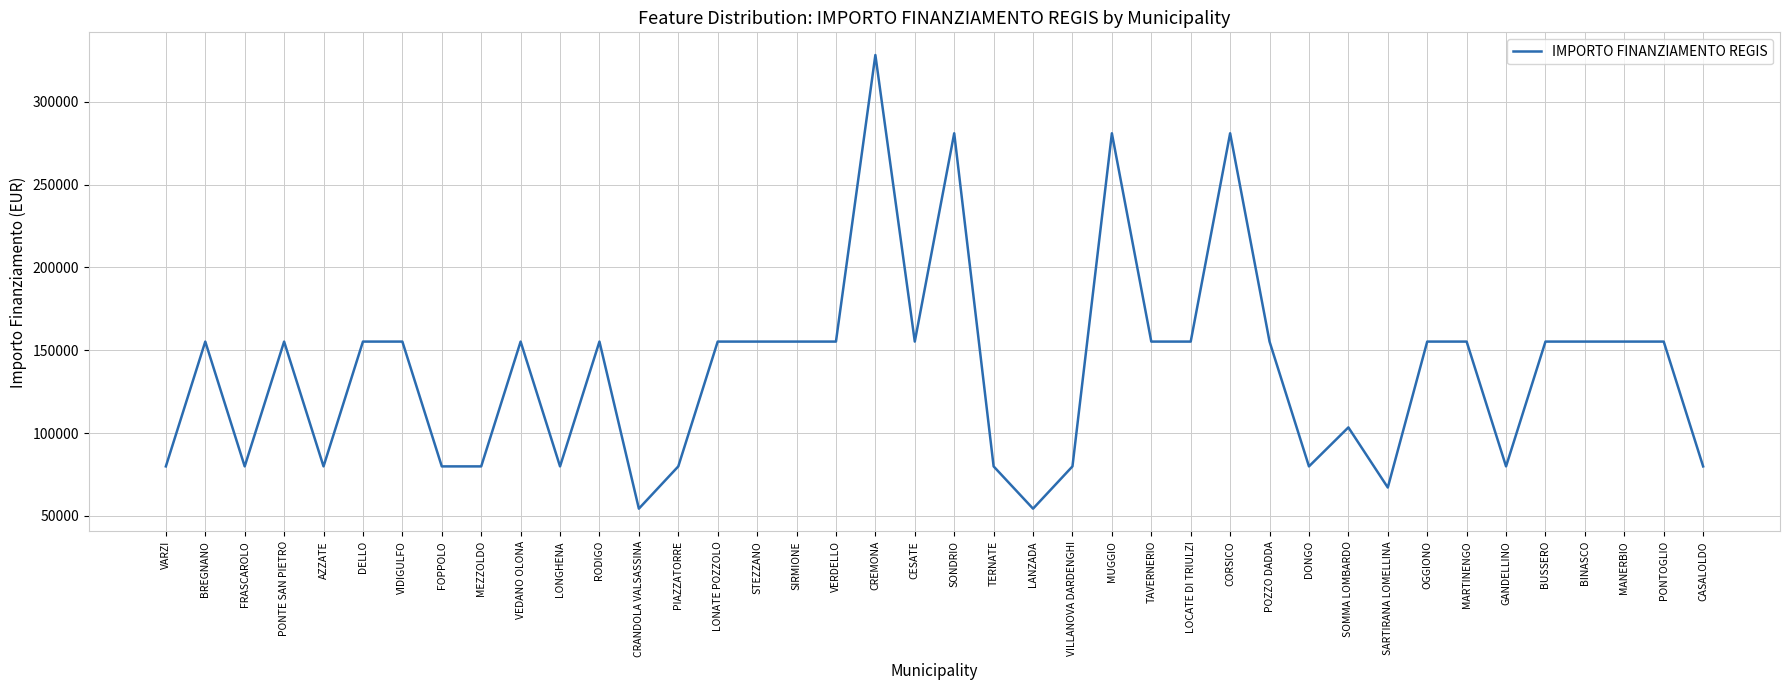

What is the difference between the maximum and minimum values?

273748